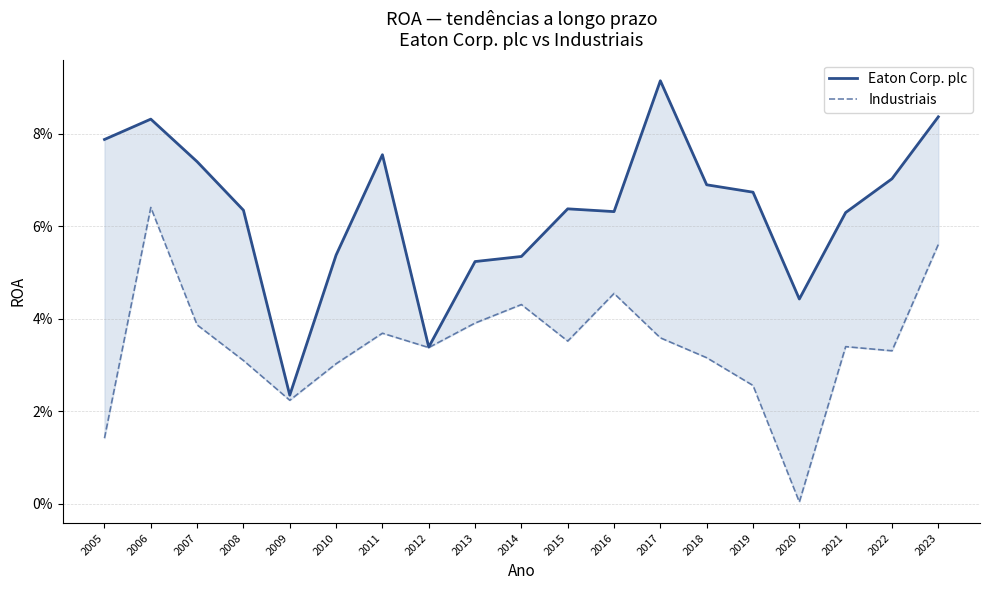

Which category has the lowest value across all series?

2020